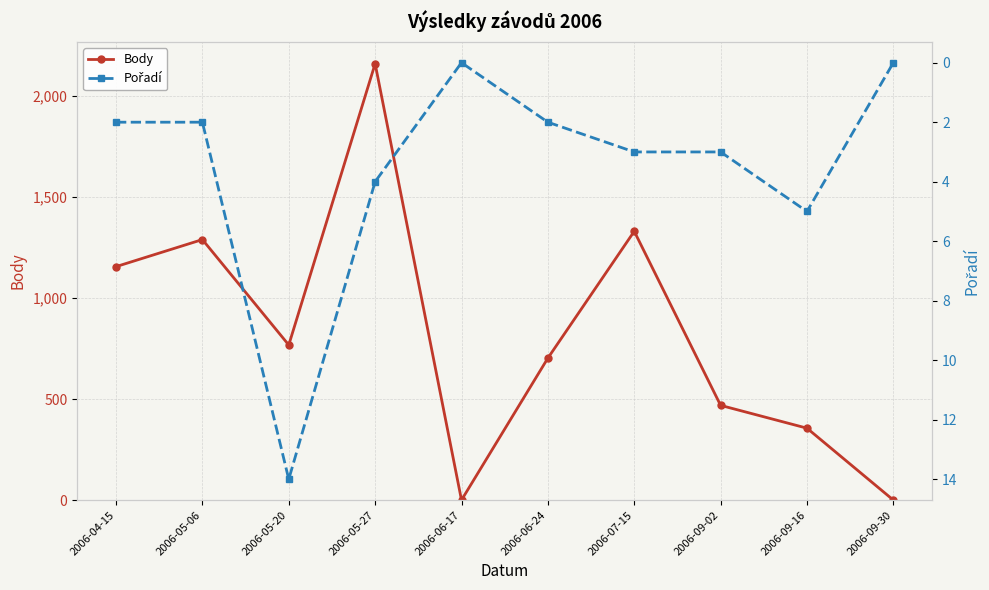

What is the average value of the Pořadí series?

4